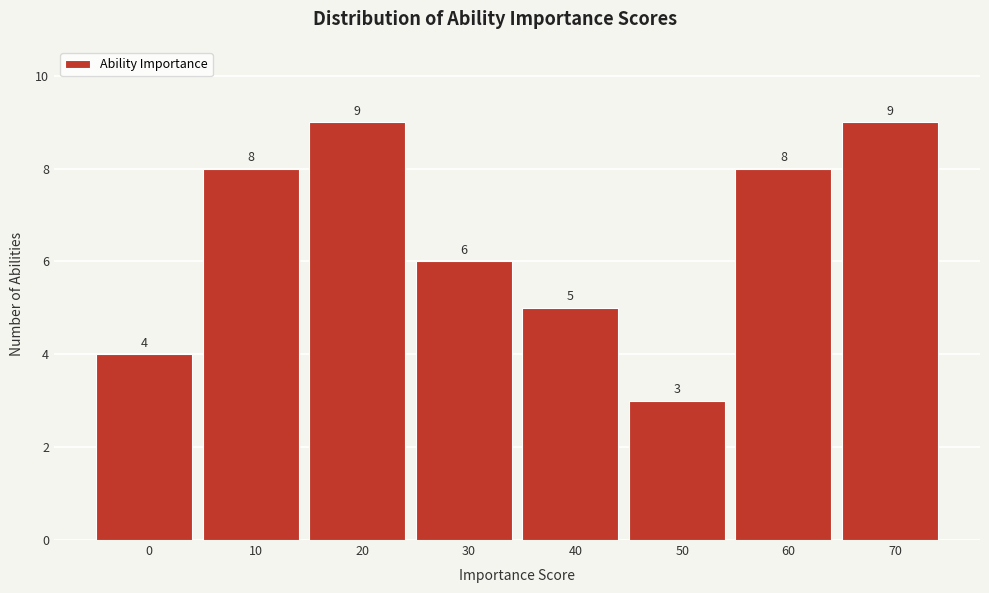

Reading left to right, what are all the values shown in this chart?

0=4	10=8	20=9	30=6	40=5	50=3	60=8	70=9